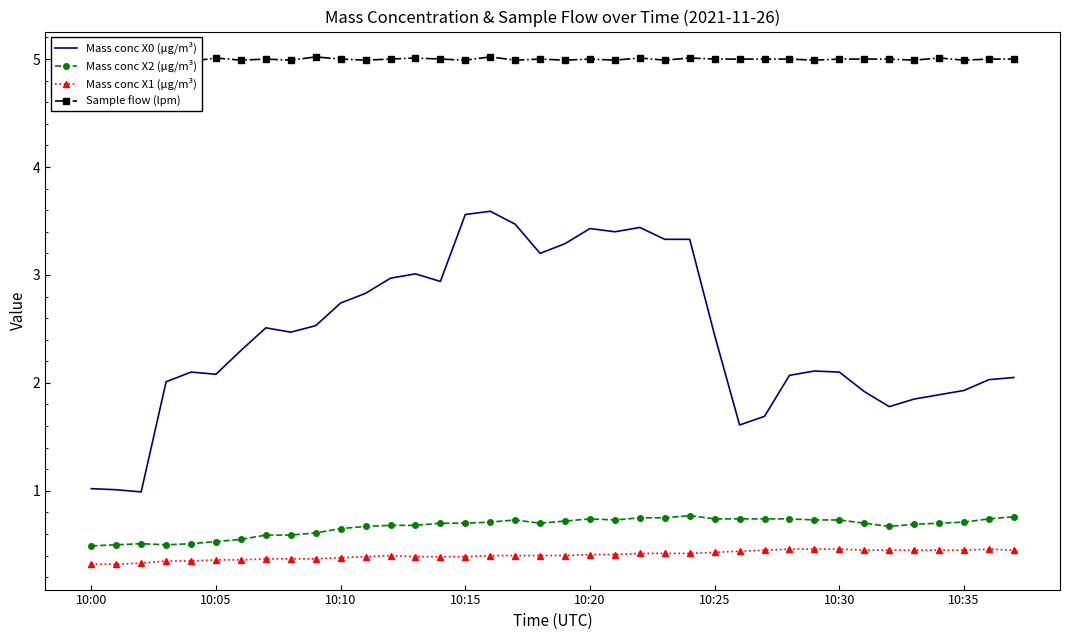

The value of Sample flow (lpm) at 24 is 6.7. True or false?

False